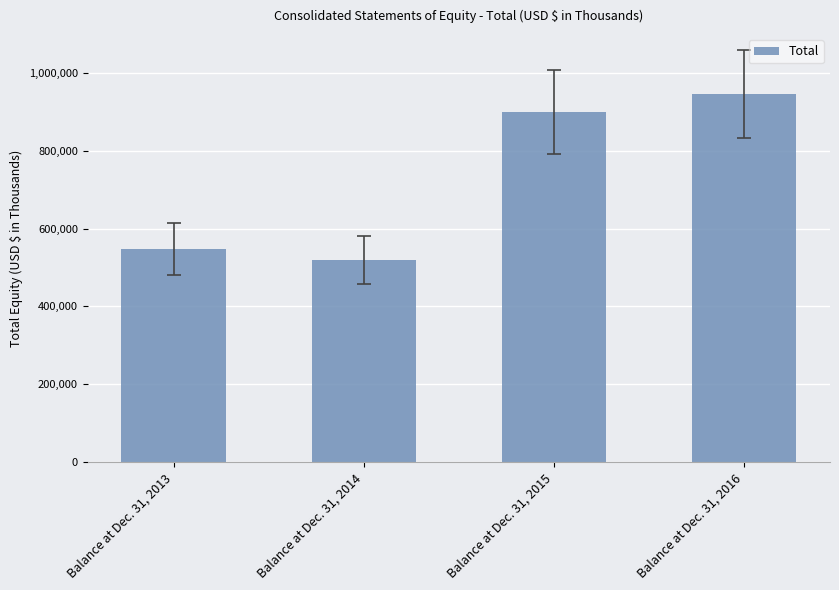

Where is the data nearest to the value 732934?

Balance at Dec. 31, 2015